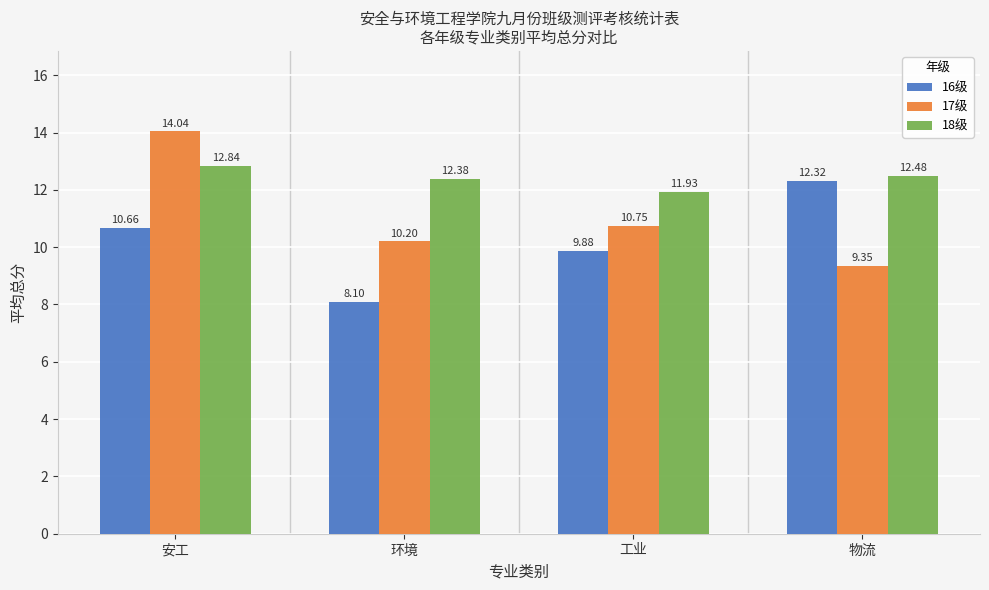

List the labels in order of 18级 value, smallest first.

工业, 环境, 物流, 安工